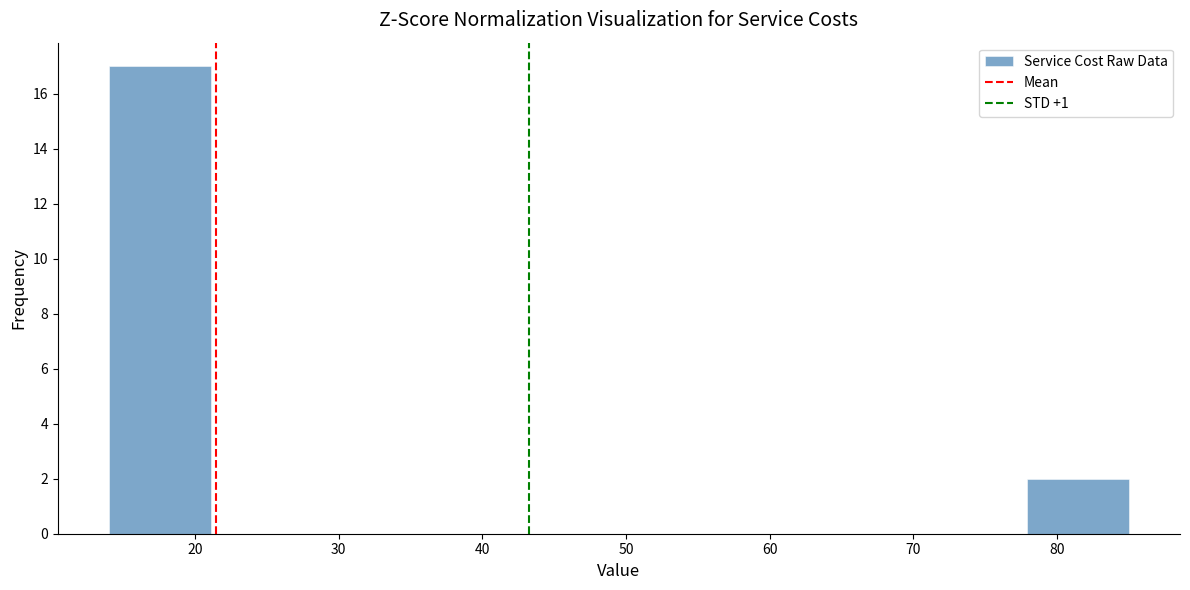

Which range on the x-axis has the tallest bar?

14.0 to 21.1